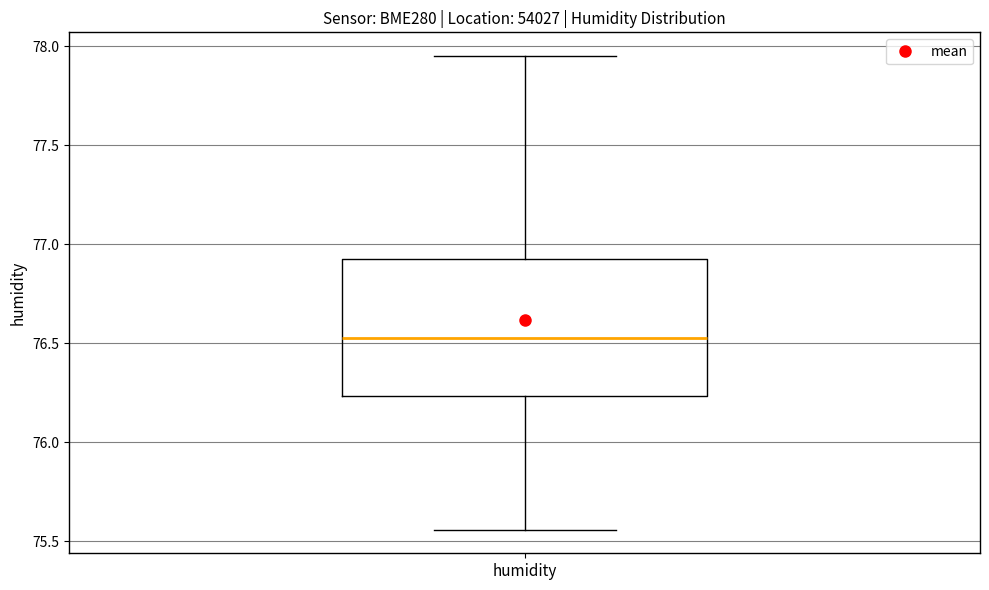

Transcribe this box plot: give where the median line is, the range the box spans, and where the two whiskers end, as read against the y-axis. The values are not printed on the chart, so give them approximately, as read against the axis.

median 76.55, box 76.25 to 76.95, whiskers 75.55 to 77.95